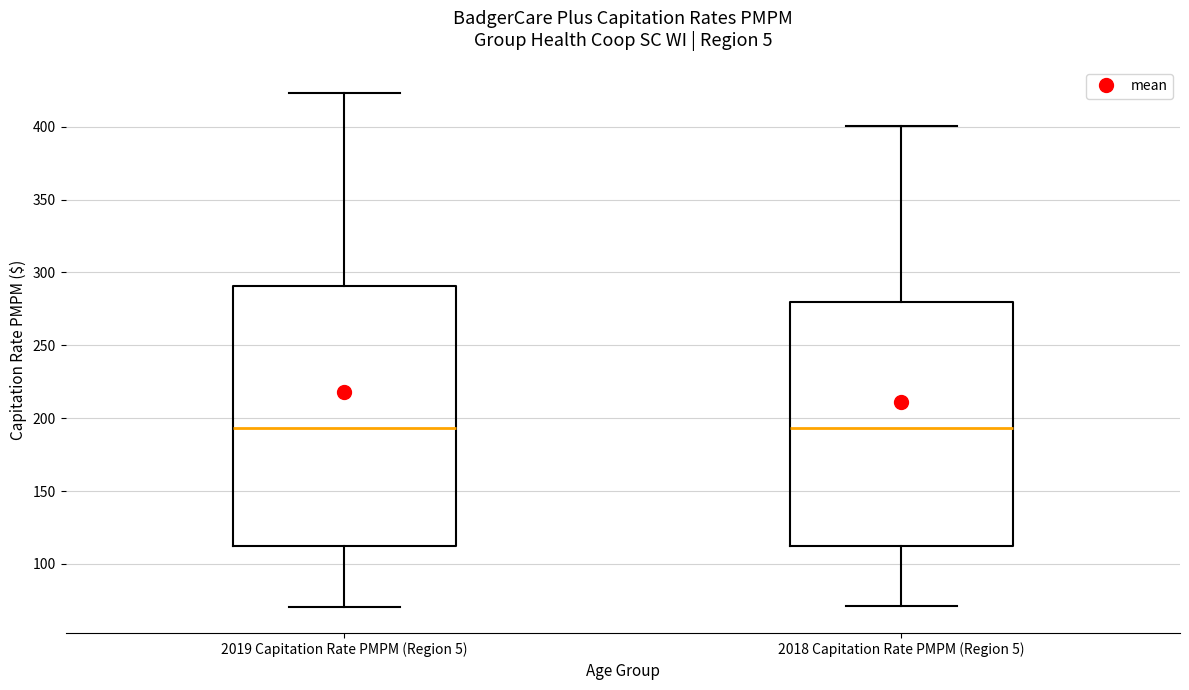

Reading left to right, read every box against the y-axis: the position of its median line, the range the box covers, and the ends of its whiskers. The values are not printed on the chart, so give them approximately, as read against the axis.

2019 Capitation Rate PMPM (Region 5): median 195, box 115 to 290, whiskers 70 to 425
2018 Capitation Rate PMPM (Region 5): median 195, box 115 to 280, whiskers 70 to 400